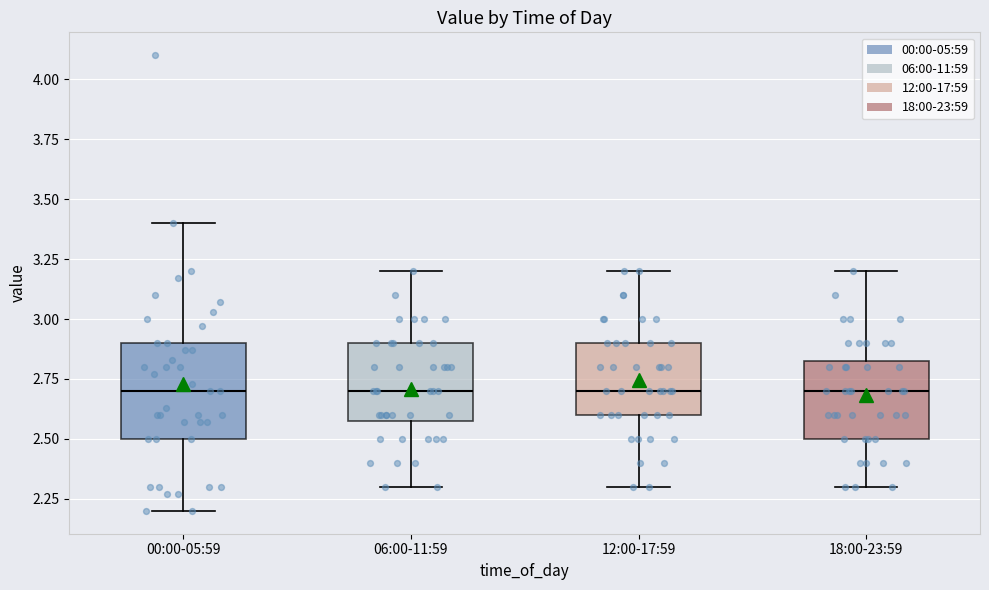

Comparing the boxes themselves (not the whiskers), which one is the tallest?

00:00-05:59